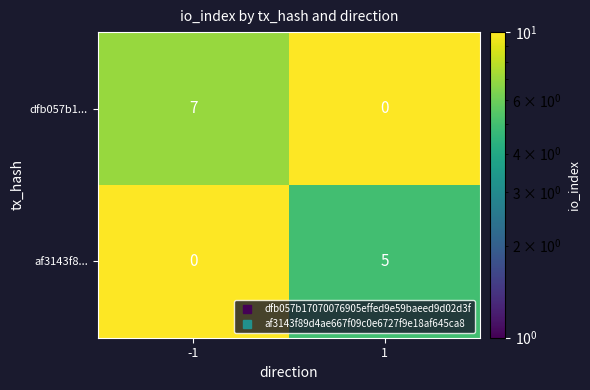

Between -1 and 1, which series saw the biggest shift?

dfb057b1...